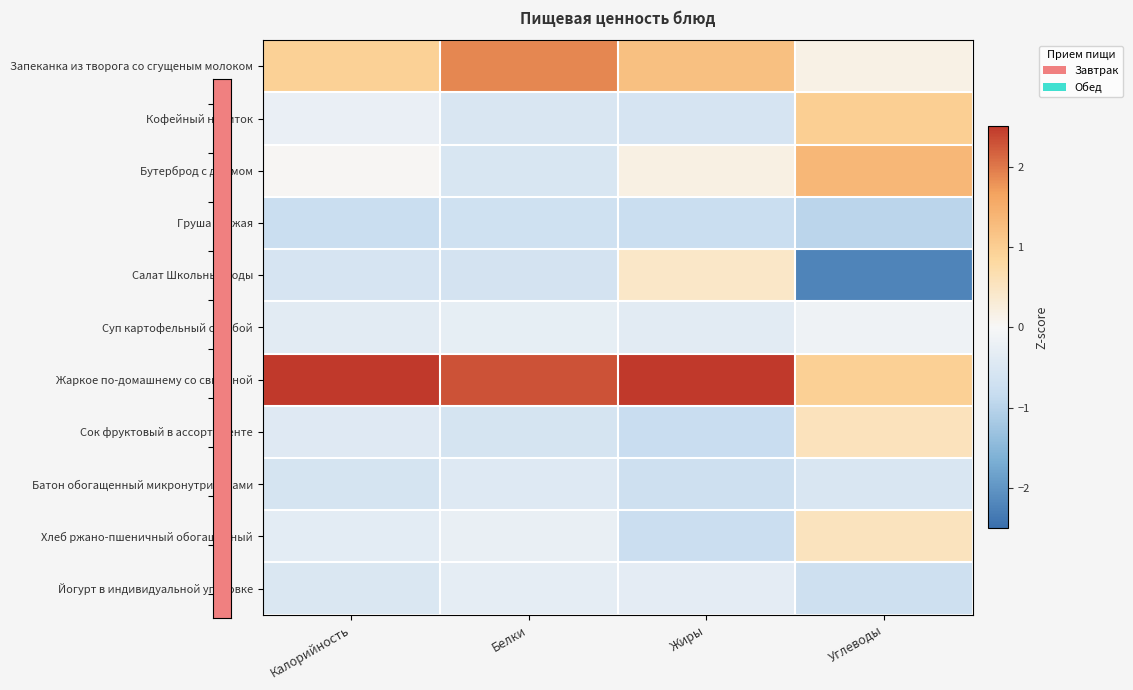

How many series are shown in this chart?

11